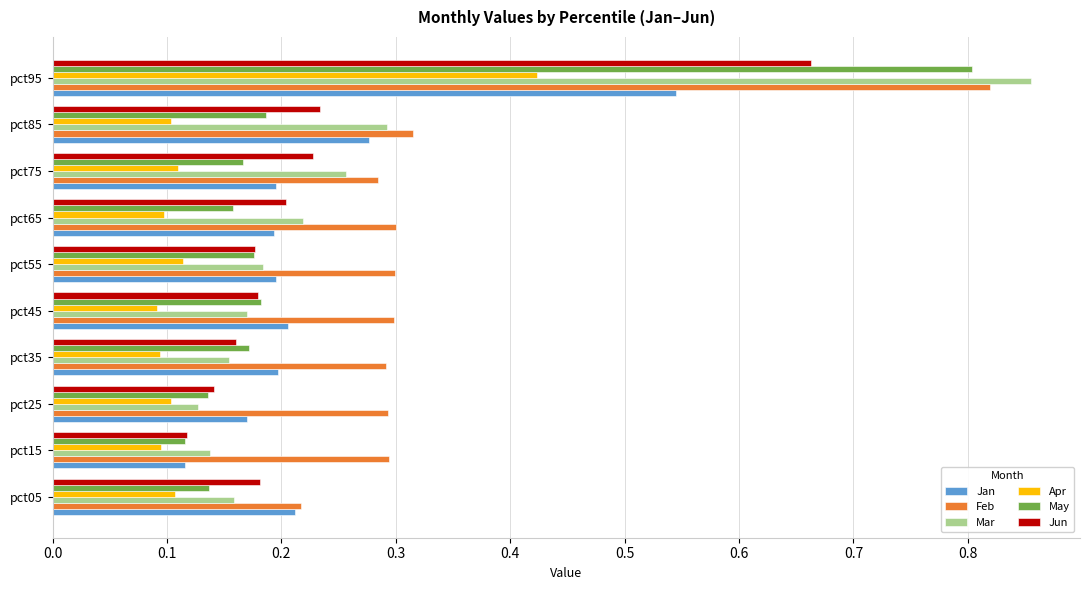

Which series has the widest spread of values?

Mar